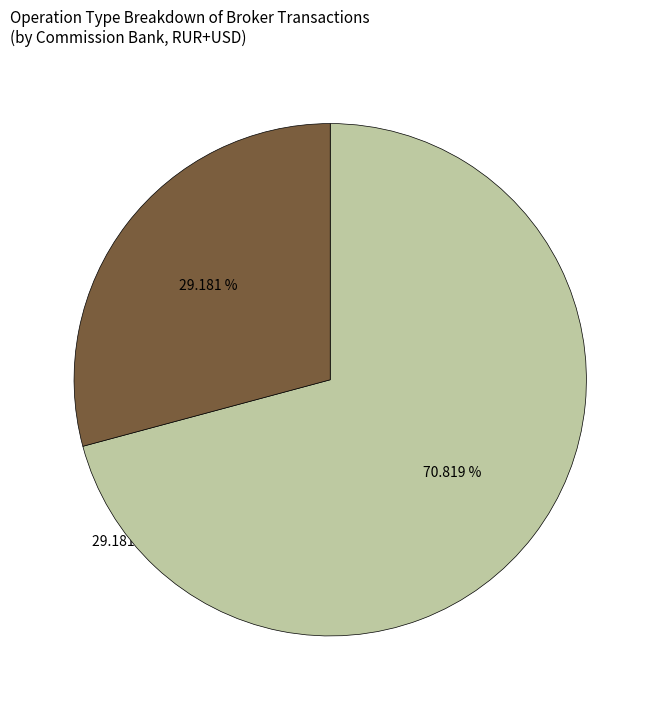

Is it true that dohod is 1% of the pie?

False